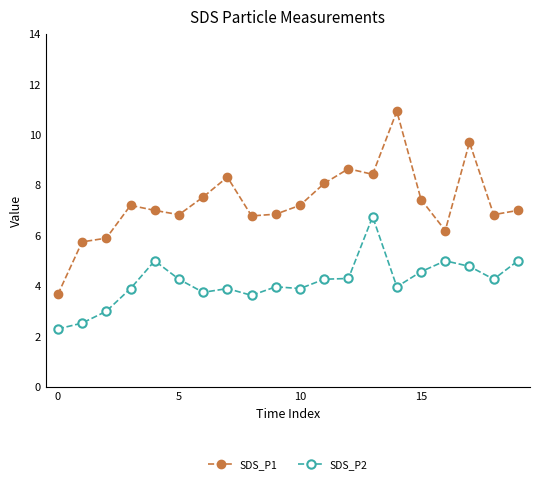

How many lines are shown in the chart?

2